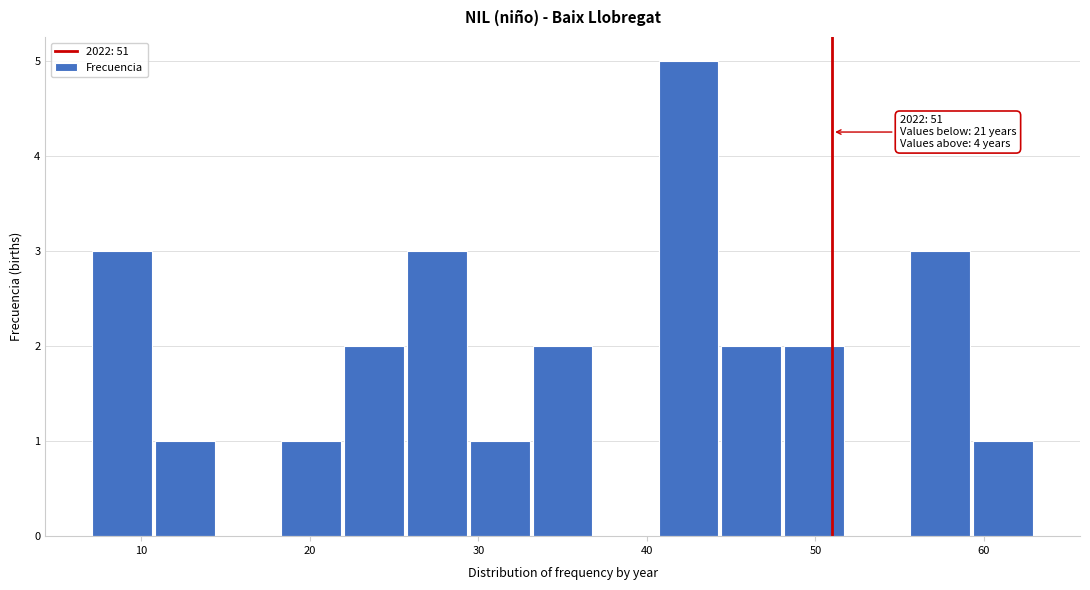

Around what value on the x-axis is the tallest bar? Give the approximate position of its centre, as read against the axis.

42